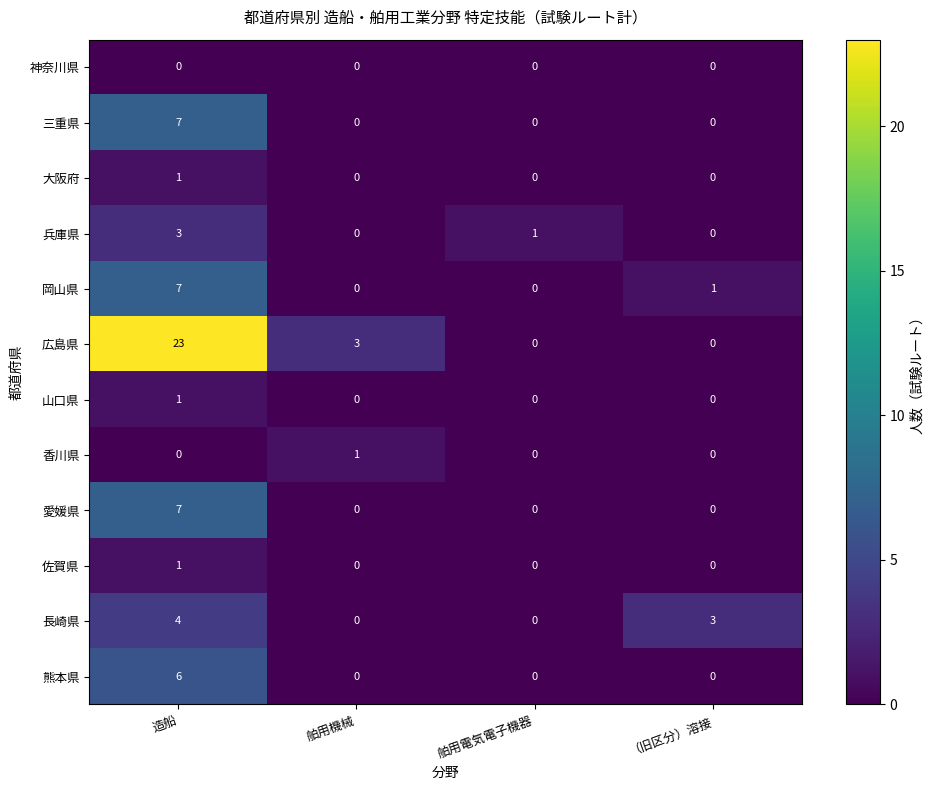

At which category is the sum across all series the highest?

造船